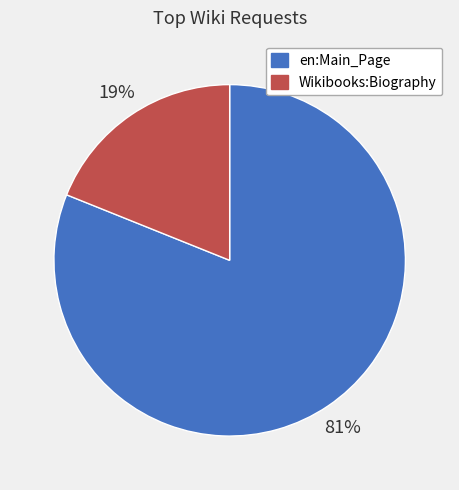

The en:Main_Page slice represents 81% of the pie. True or false?

True